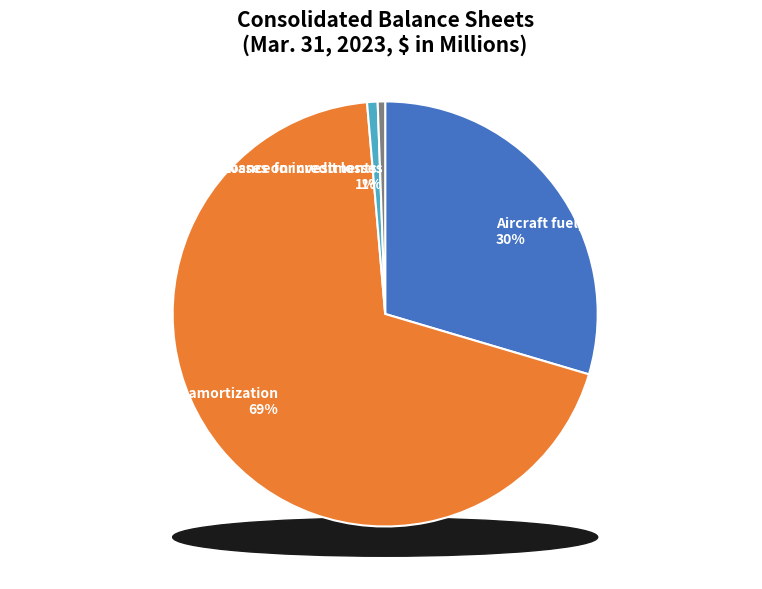

Which slice represents more than half of the pie?

Intangibles, accumulated amortization